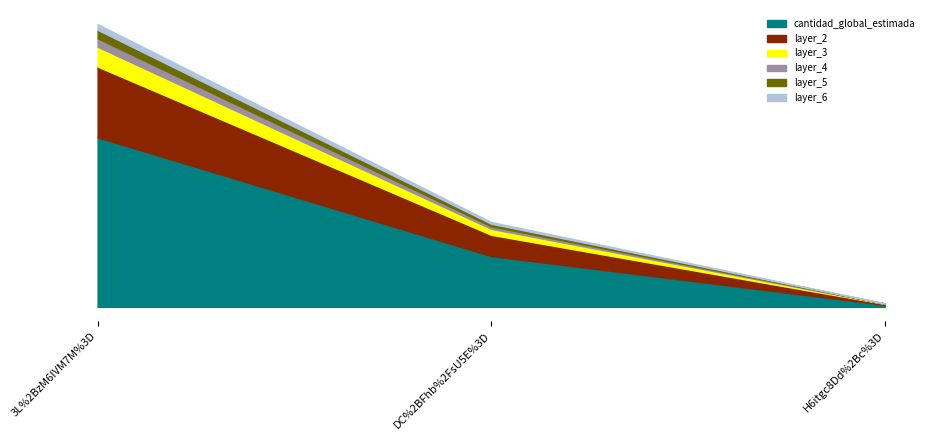

What position from the left is 3L%2BzM6IVM7M%3D?

1